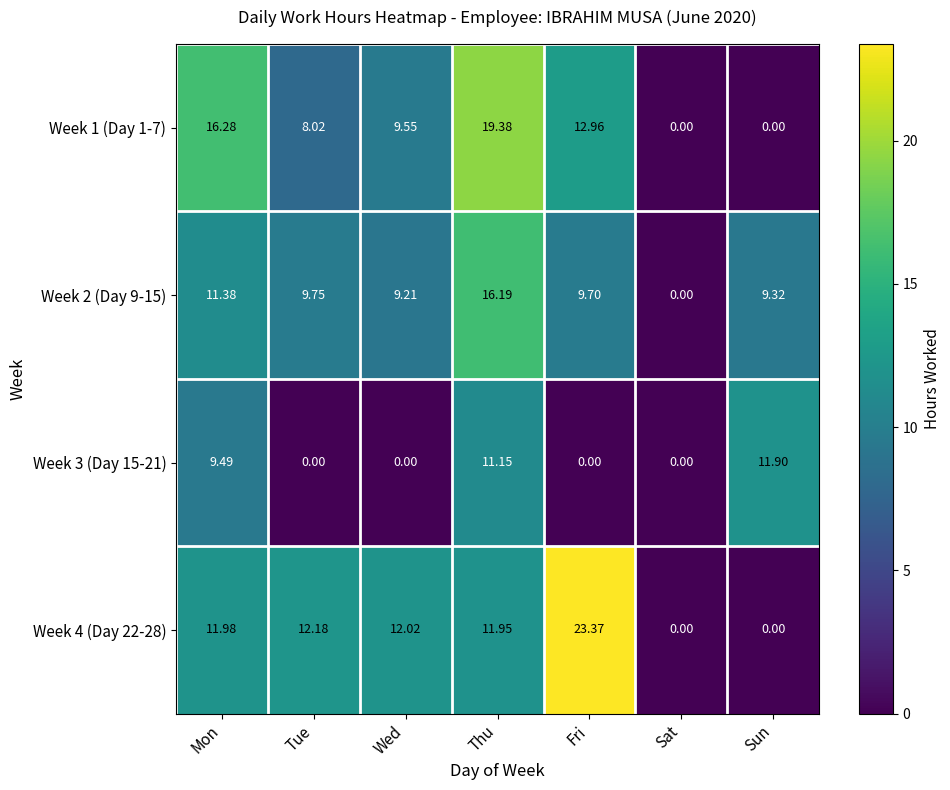

At which label is Week 4 (Day 22-28) closest to 11?

Thu